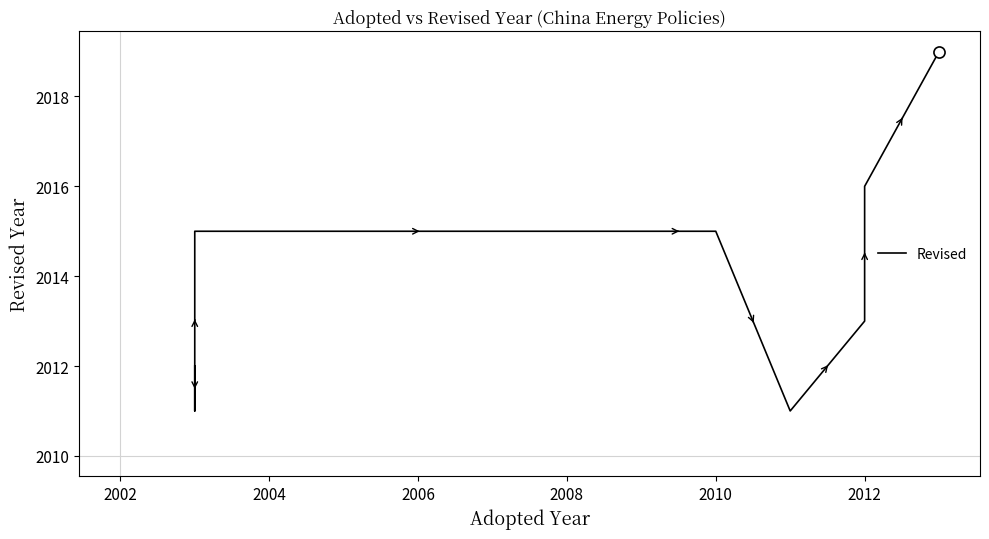

How many data points are less than 2015?

4